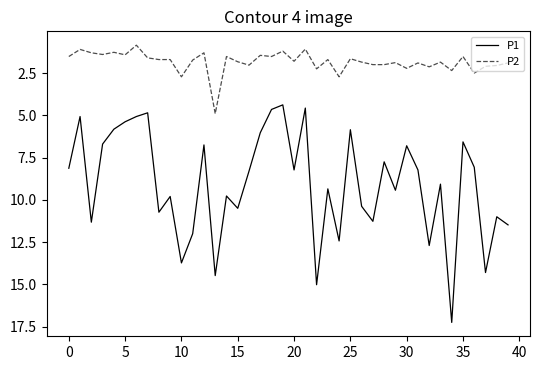

Which series has the largest total across all categories?

P1